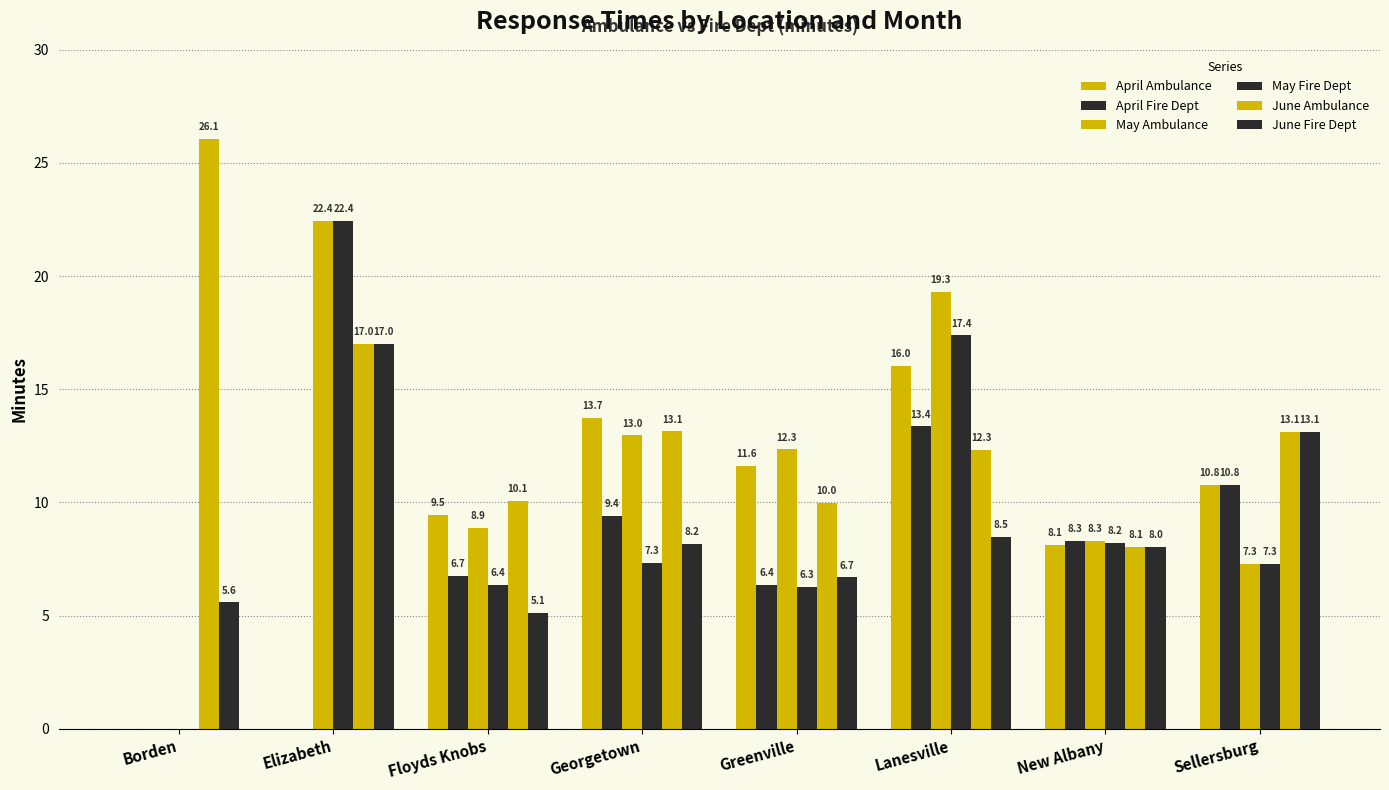

At which label is May Fire Dept closest to 11?

New Albany